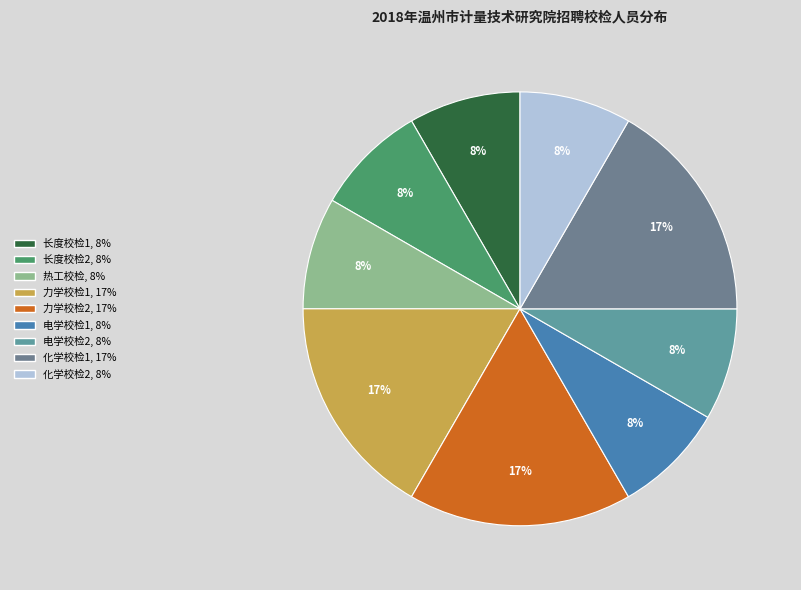

Count the number of slices in the pie.

9